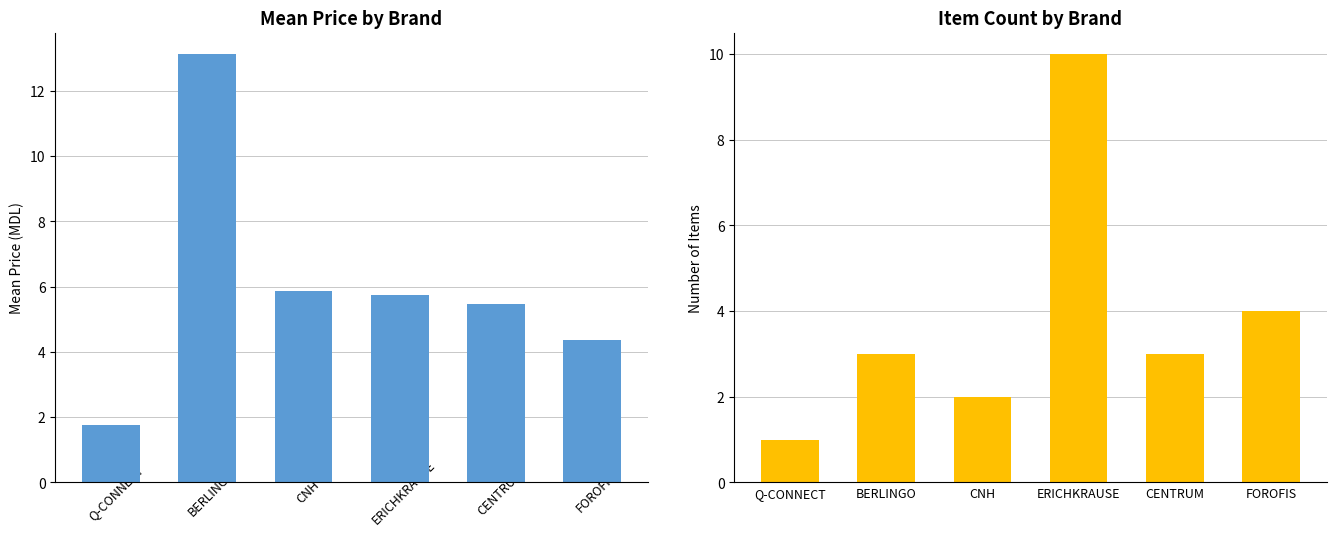

What is the total value across all series at FOROFIS?

8.4